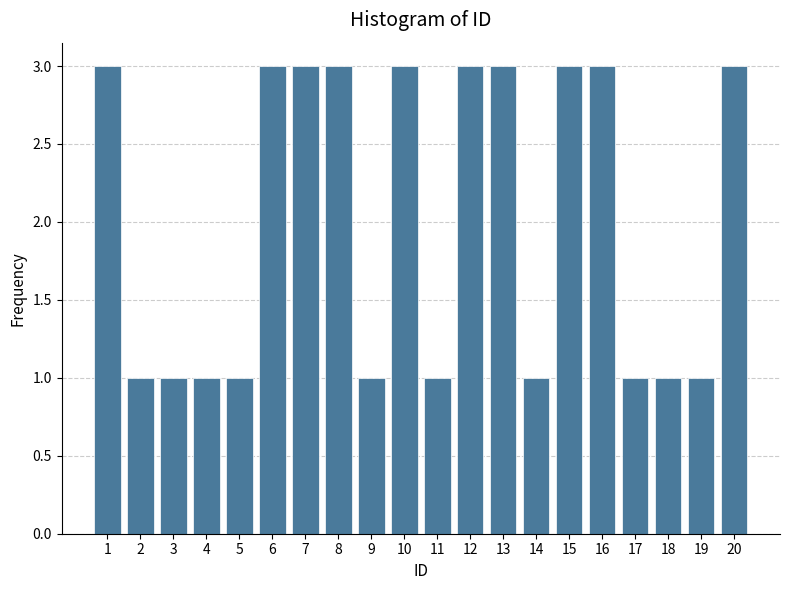

Reading left to right, list all the values displayed in this chart.

3	1	1	1	1	3	3	3	1	3	1	3	3	1	3	3	1	1	1	3